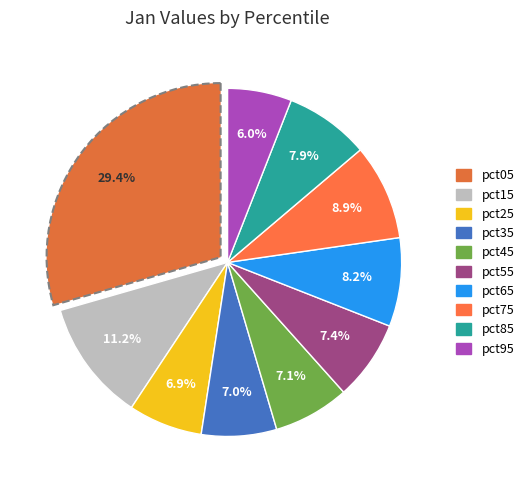

How many slices are in this pie chart?

10